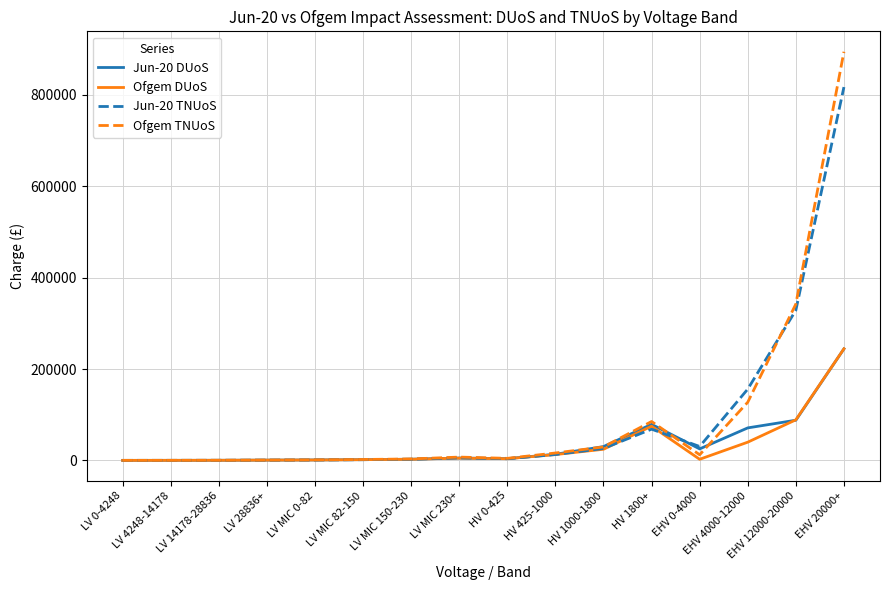

Is the value of Ofgem TNUoS at LV MIC 150-230 greater than the value of Jun-20 DUoS at EHV 0-4000?

No